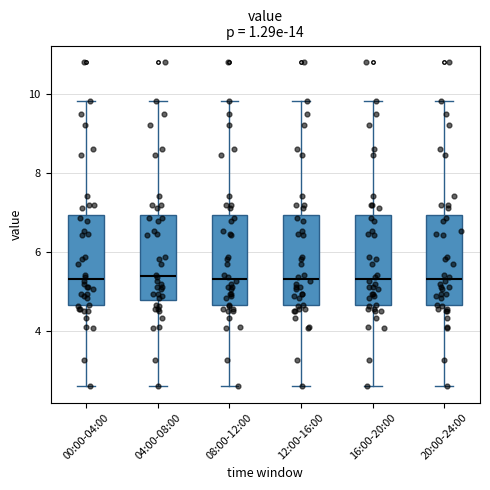

Reading left to right, transcribe this box plot: for each box, give where its median line is, the range the box spans, and where its two whiskers end, as read against the y-axis. The values are not printed on the chart, so give them approximately, as read against the axis.

00:00-04:00: median 5.4, box 4.6 to 7.0, whiskers 2.6 to 9.8
04:00-08:00: median 5.4, box 4.8 to 7.0, whiskers 2.6 to 9.8
08:00-12:00: median 5.4, box 4.6 to 7.0, whiskers 2.6 to 9.8
12:00-16:00: median 5.4, box 4.6 to 7.0, whiskers 2.6 to 9.8
16:00-20:00: median 5.4, box 4.6 to 7.0, whiskers 2.6 to 9.8
20:00-24:00: median 5.4, box 4.6 to 7.0, whiskers 2.6 to 9.8